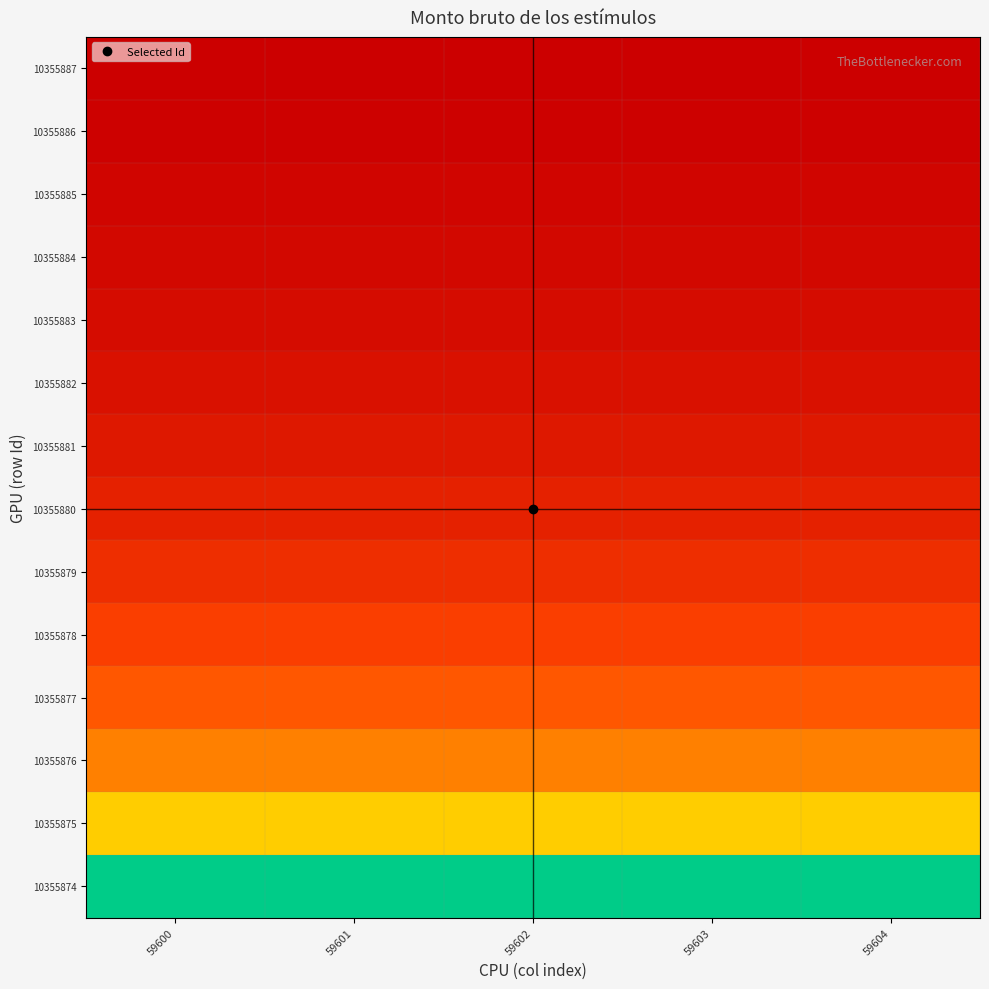

Which category has the lowest value across all series?

59600